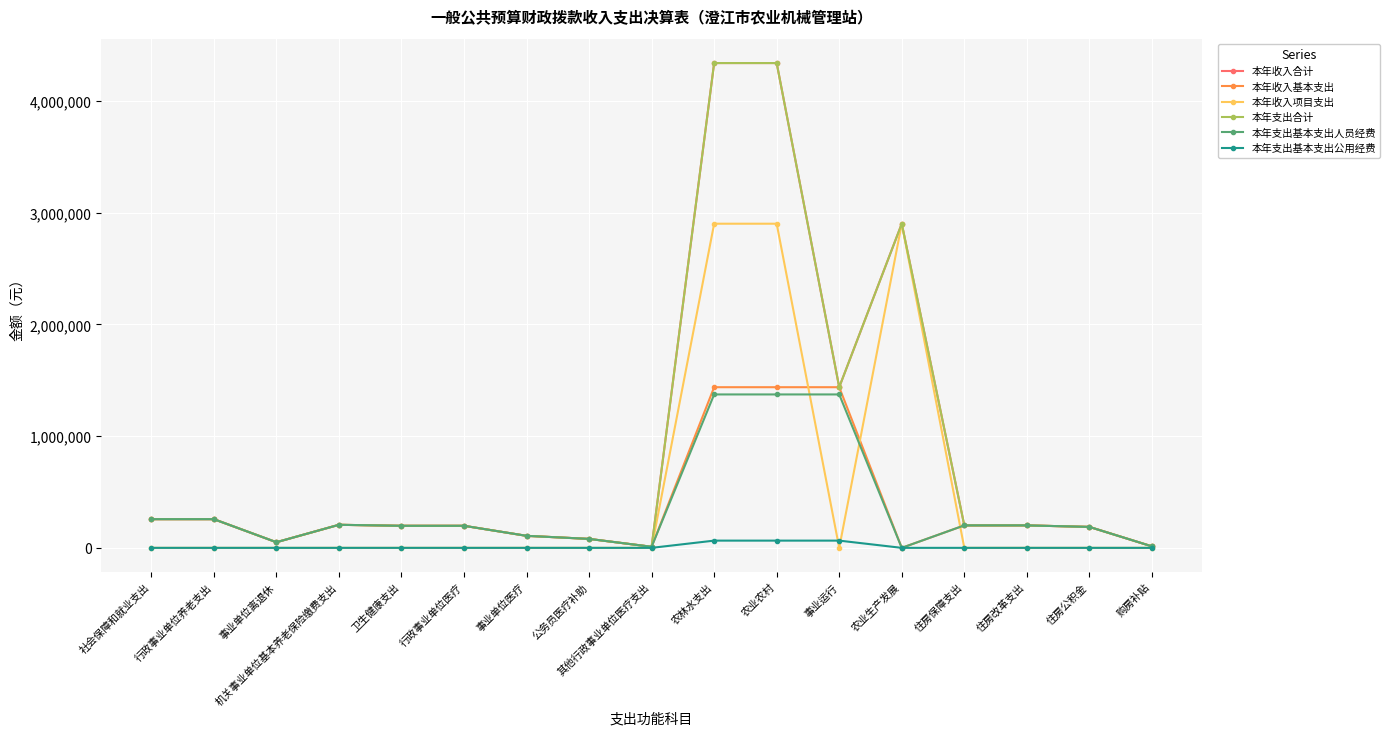

Which category has the lowest value in the 本年收入项目支出 series?

社会保障和就业支出